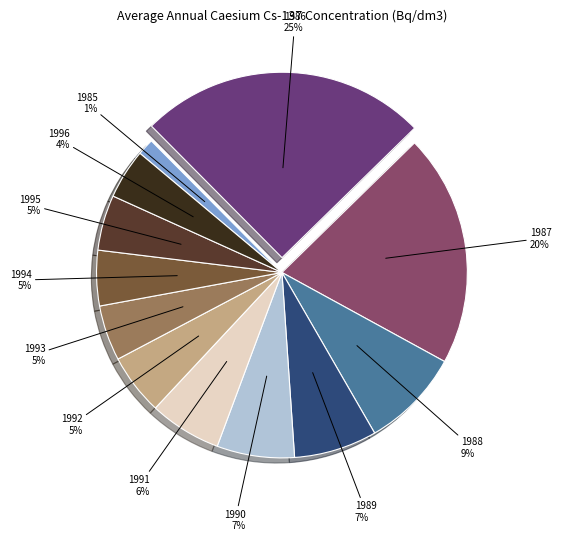

Count the number of slices in the pie.

12